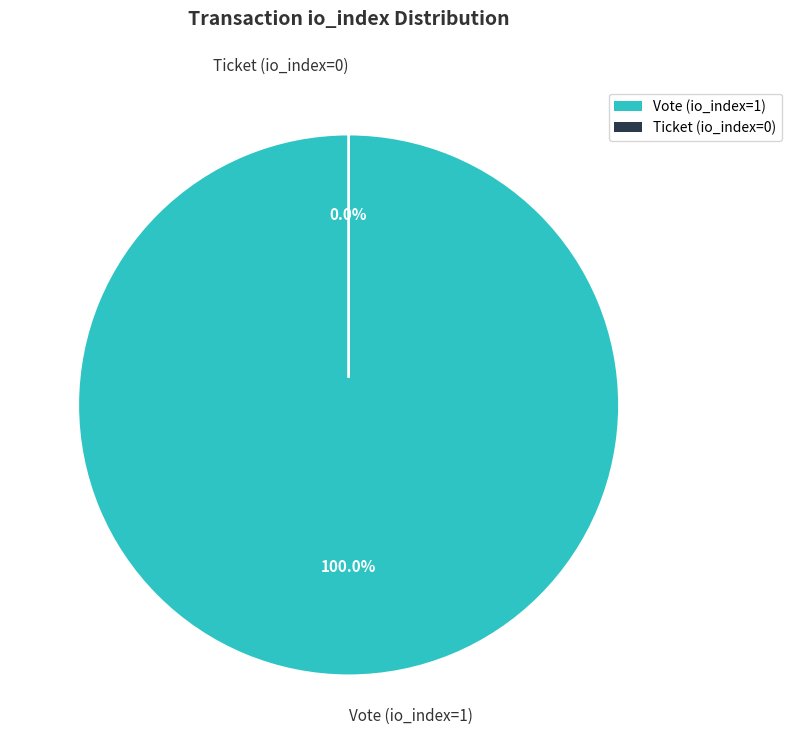

Which category accounts for the majority?

Vote (io_index=1)